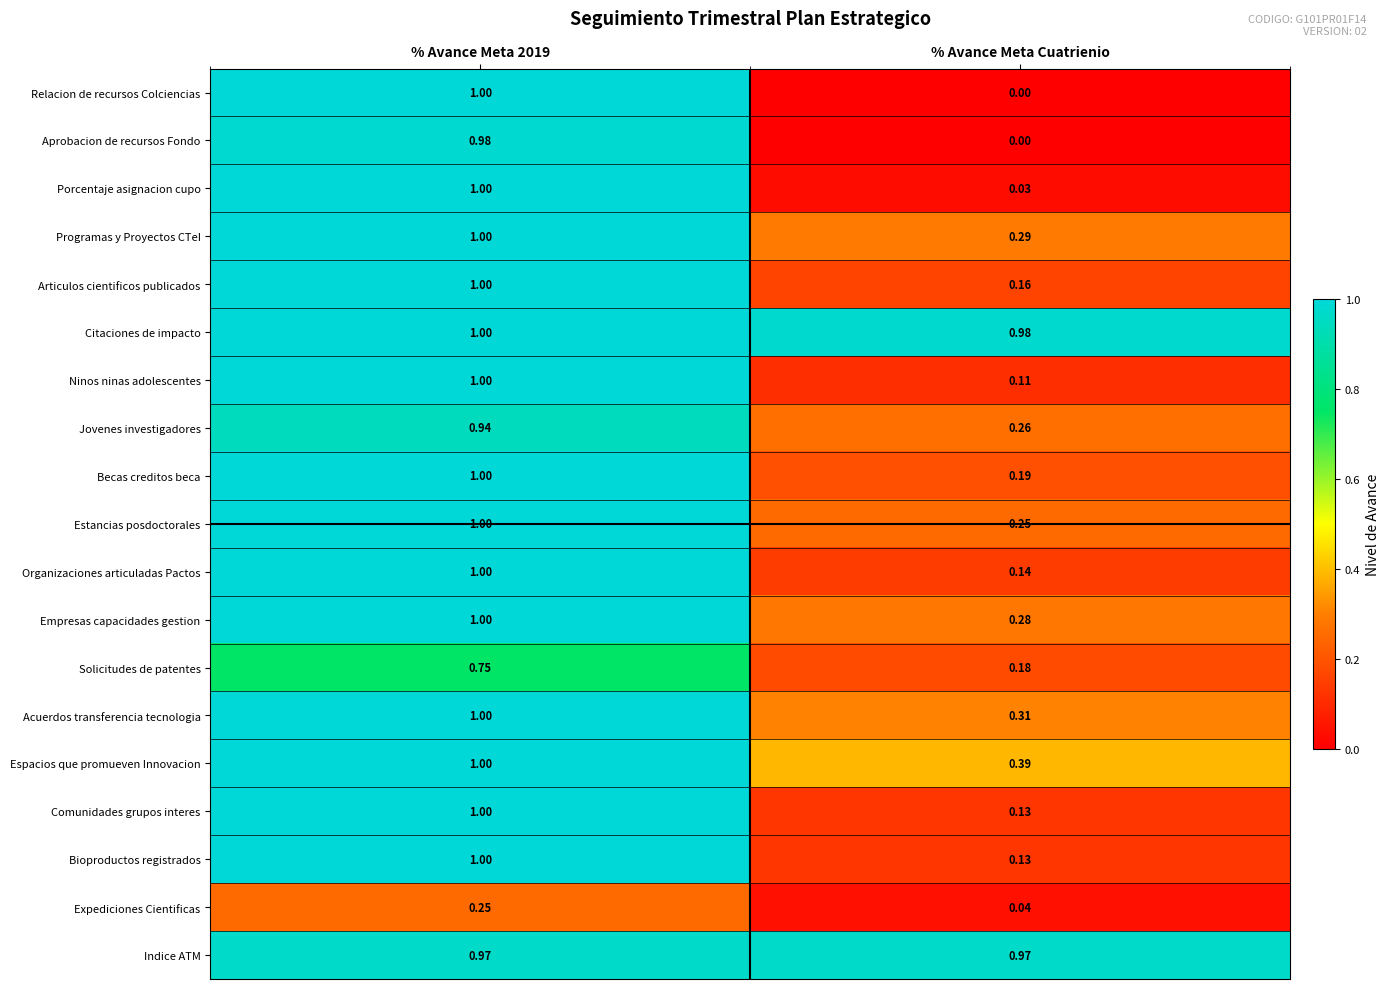

Which series has the widest spread of values?

Relacion de recursos Colciencias